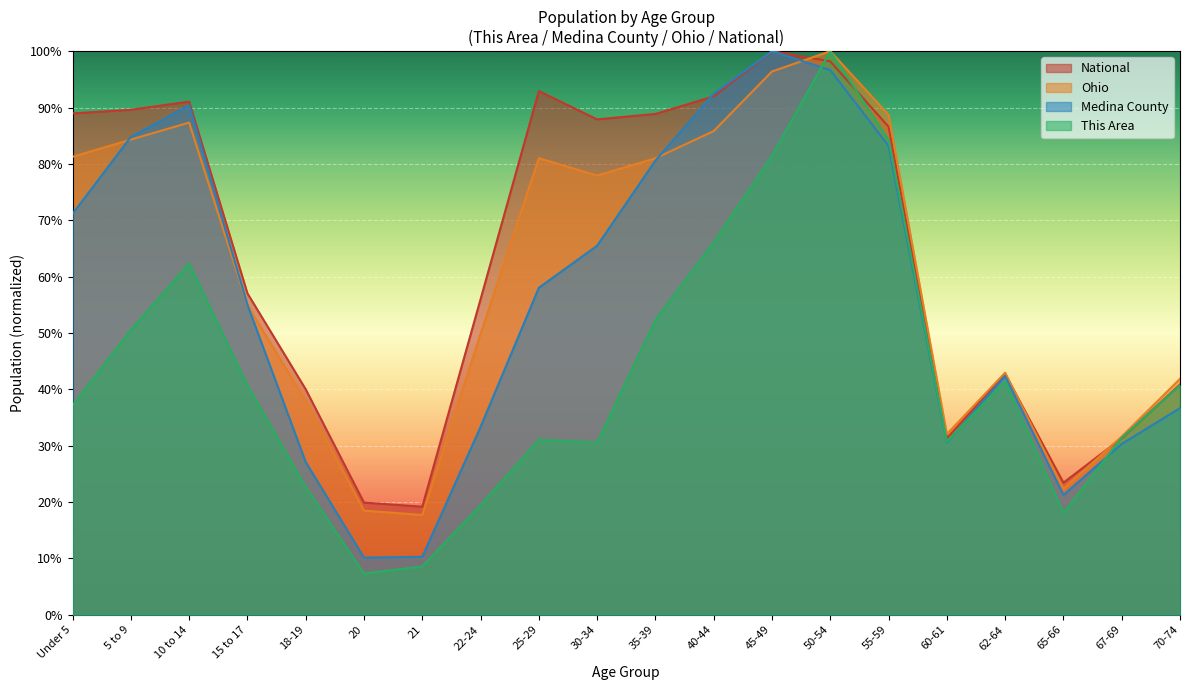

Which series has the largest range (max minus min)?

This Area